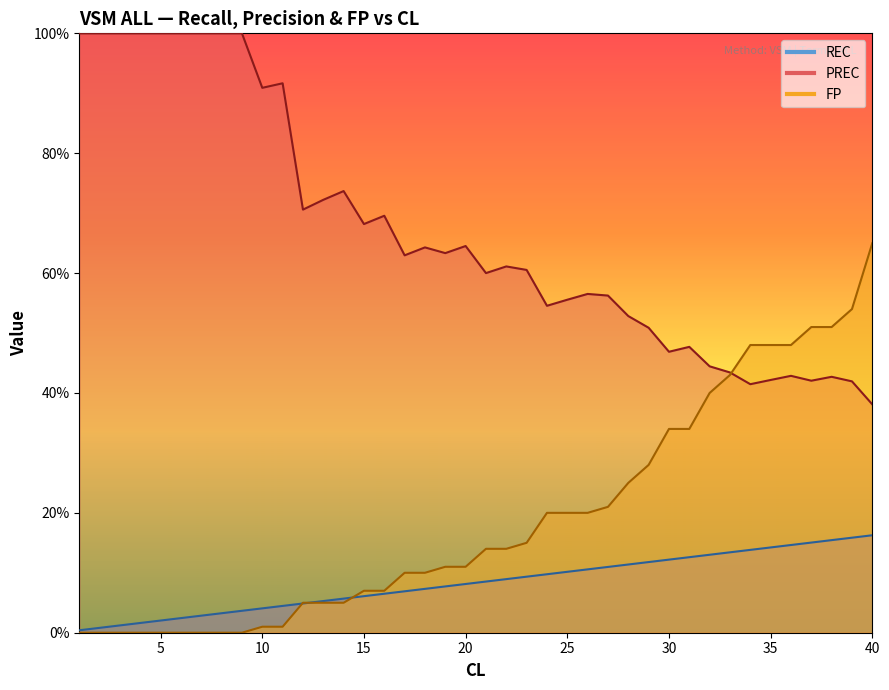

Read the PREC value at 35.

42.2